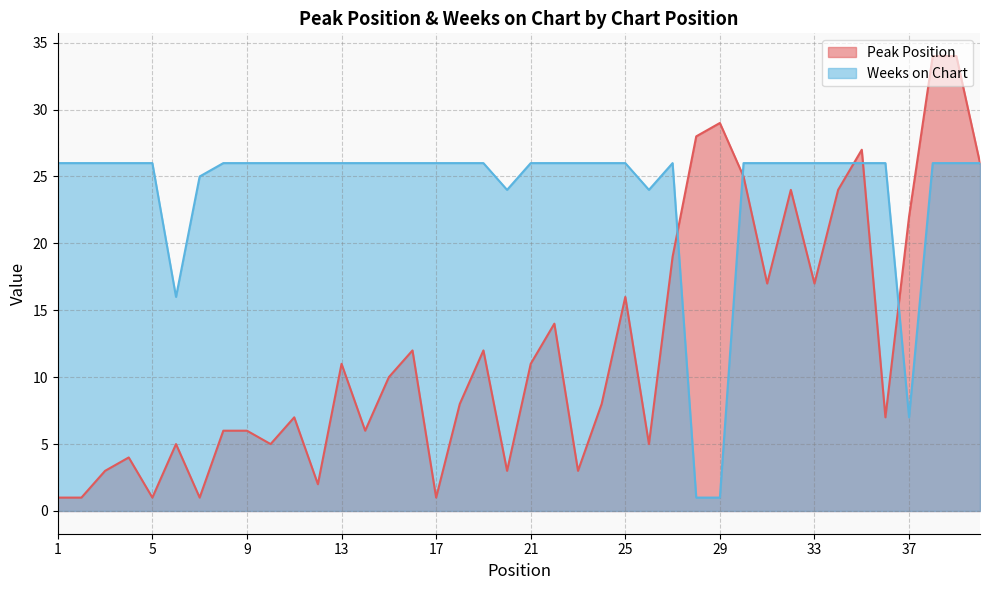

True or false: Peak Position and Weeks on Chart intersect in this chart.

True